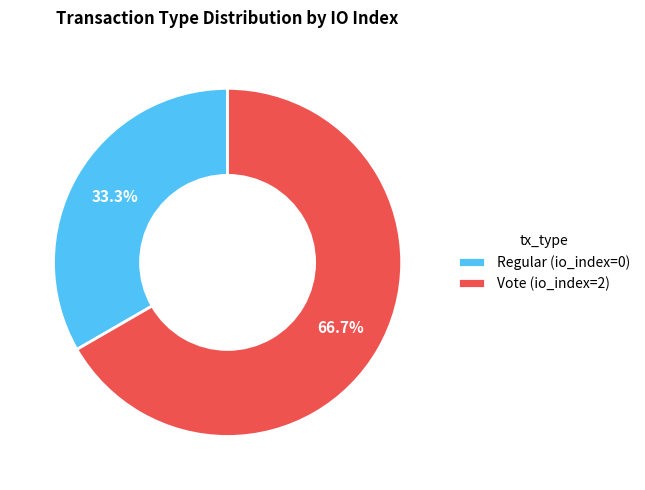

To the nearest percent, what is the average slice percentage?

50%